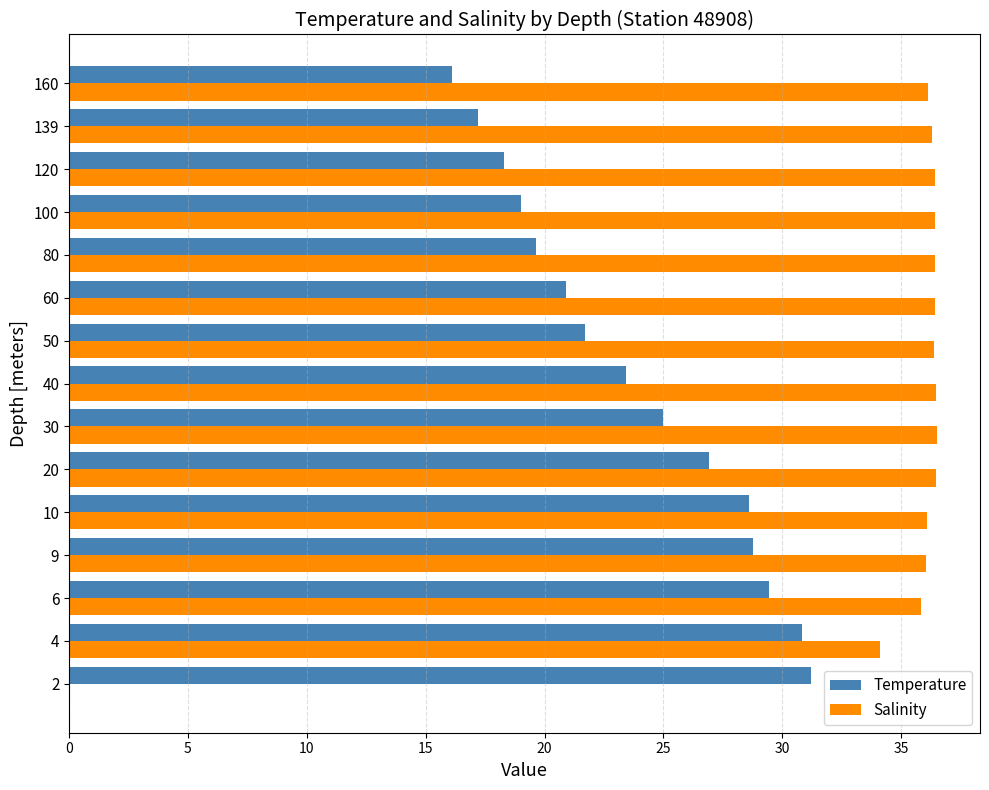

What is the highest value of the Salinity series?

36.5